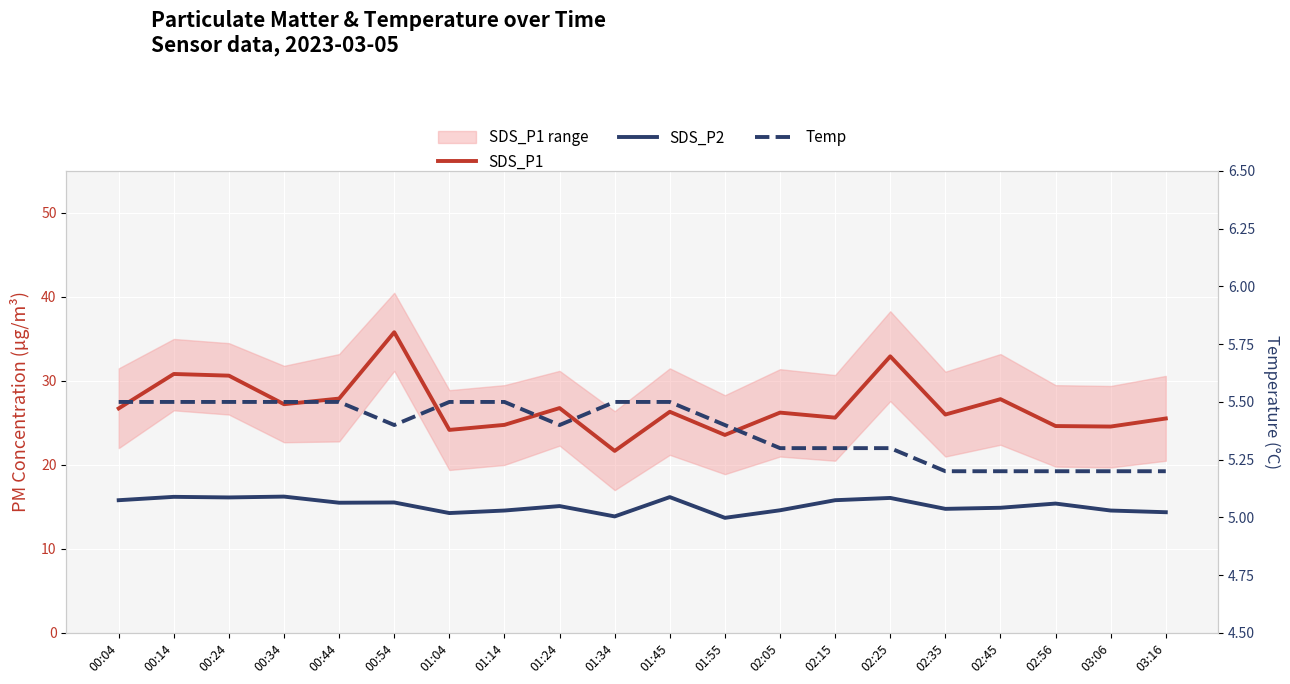

Reading right to left, extract all data points from this chart.

SDS_P1: 03:16=25.5	03:06=24.6	02:56=24.6	02:45=27.8	02:35=26.0	02:25=32.9	02:15=25.6	02:05=26.2	01:55=23.6	01:45=26.3	01:34=21.7	01:24=26.8	01:14=24.8	01:04=24.2	00:54=35.8	00:44=27.9	00:34=27.2	00:24=30.6	00:14=30.8	00:04=26.7
SDS_P2: 03:16=14.4	03:06=14.6	02:56=15.4	02:45=14.9	02:35=14.8	02:25=16.1	02:15=15.8	02:05=14.6	01:55=13.7	01:45=16.2	01:34=13.9	01:24=15.1	01:14=14.6	01:04=14.3	00:54=15.5	00:44=15.5	00:34=16.2	00:24=16.1	00:14=16.2	00:04=15.8
Temp: 03:16=5.2	03:06=5.2	02:56=5.2	02:45=5.2	02:35=5.2	02:25=5.3	02:15=5.3	02:05=5.3	01:55=5.4	01:45=5.5	01:34=5.5	01:24=5.4	01:14=5.5	01:04=5.5	00:54=5.4	00:44=5.5	00:34=5.5	00:24=5.5	00:14=5.5	00:04=5.5